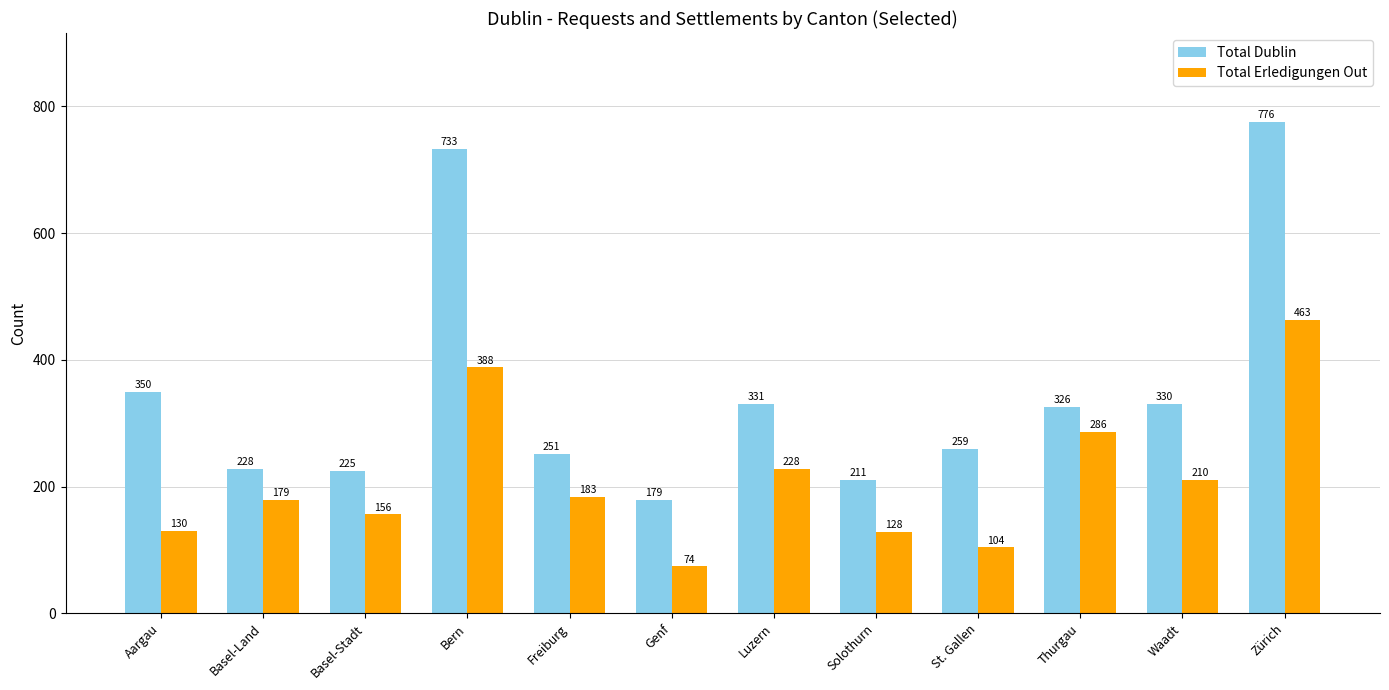

The Total Dublin series shows 330 at Waadt. True or false?

True